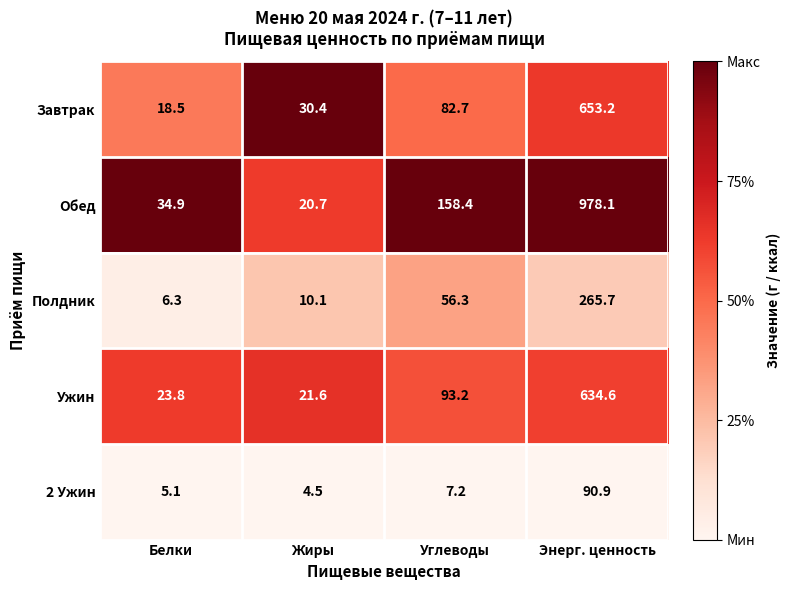

What value does the Полдник series have at Энерг. ценность?

265.7